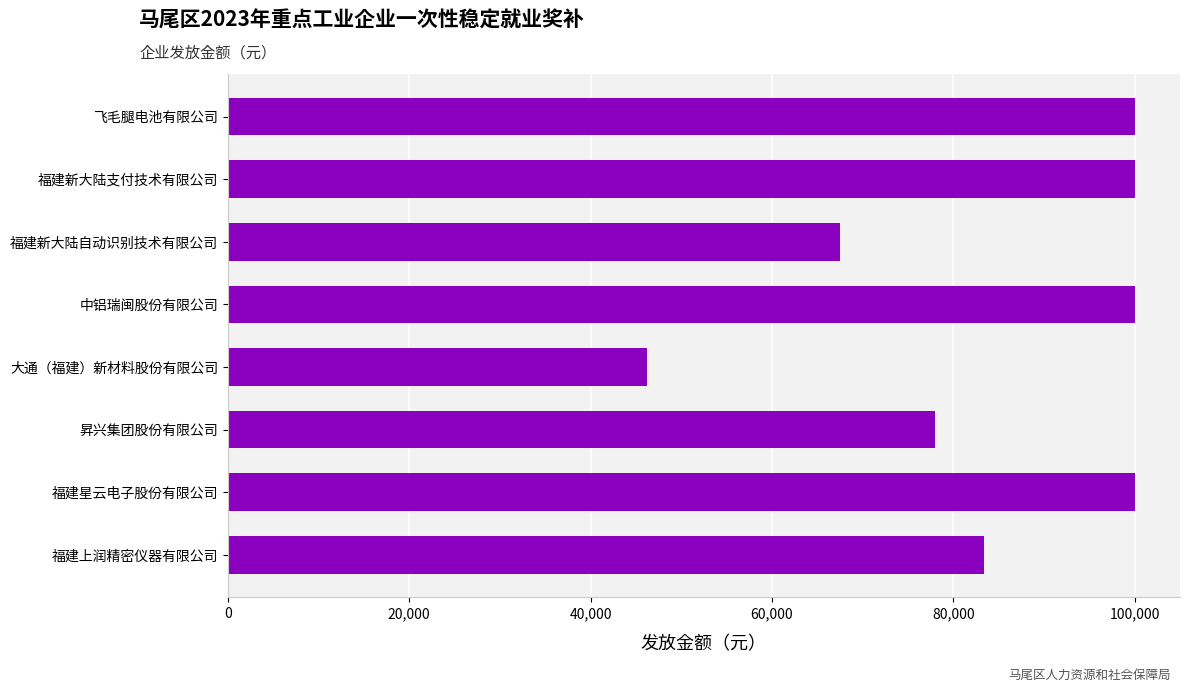

What is the sum of all values?

675100